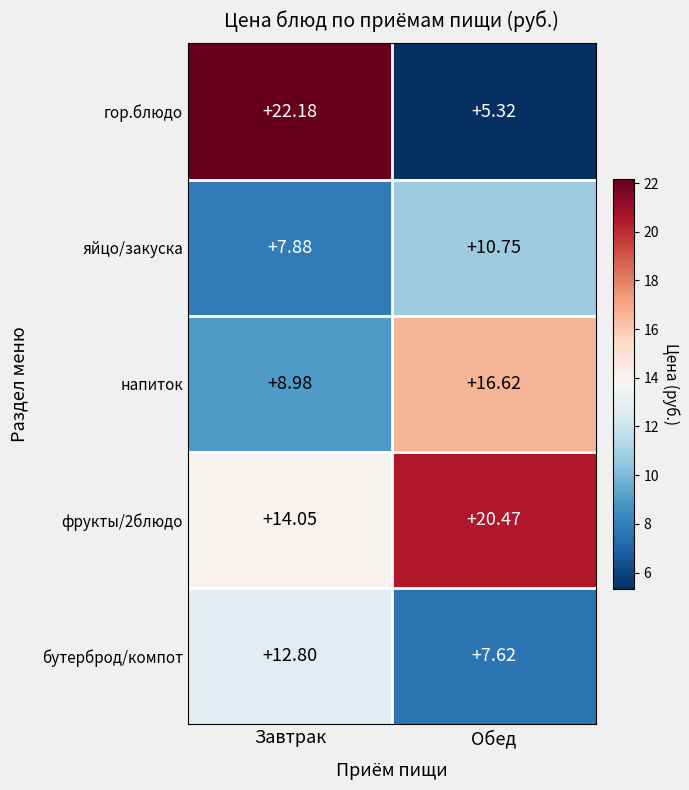

Which category has the lowest value in the гор.блюдо series?

Обед